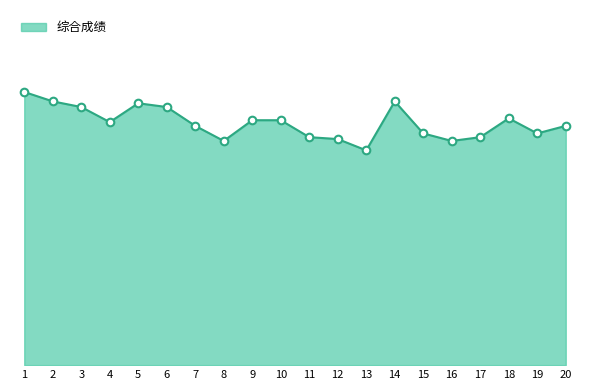

Does the chart have visible grid lines?

No